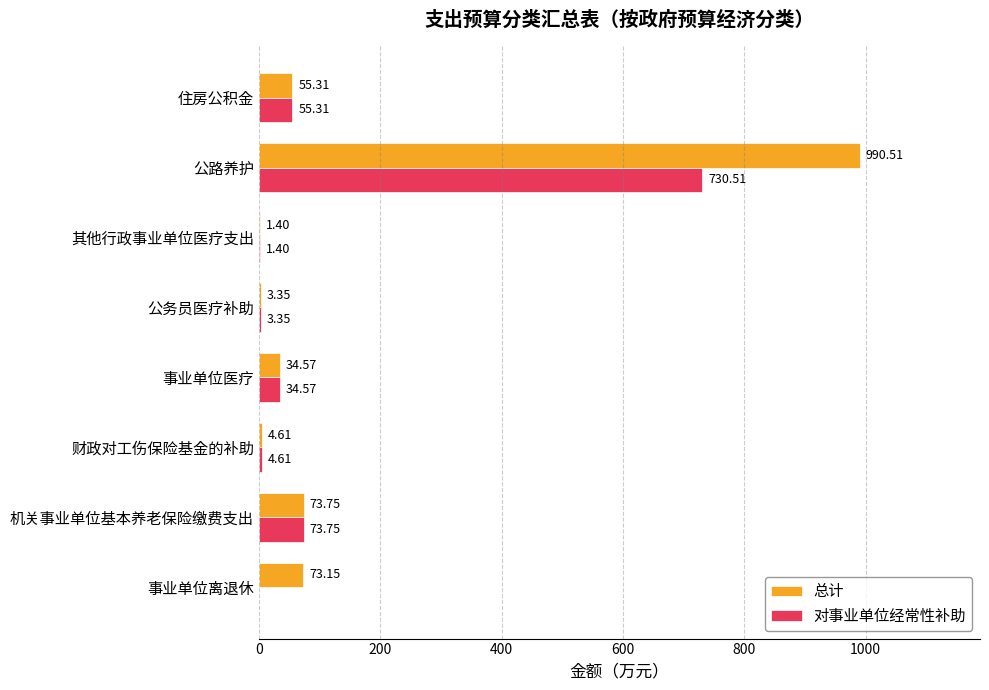

At which category does the chart reach its peak across all series?

公路养护